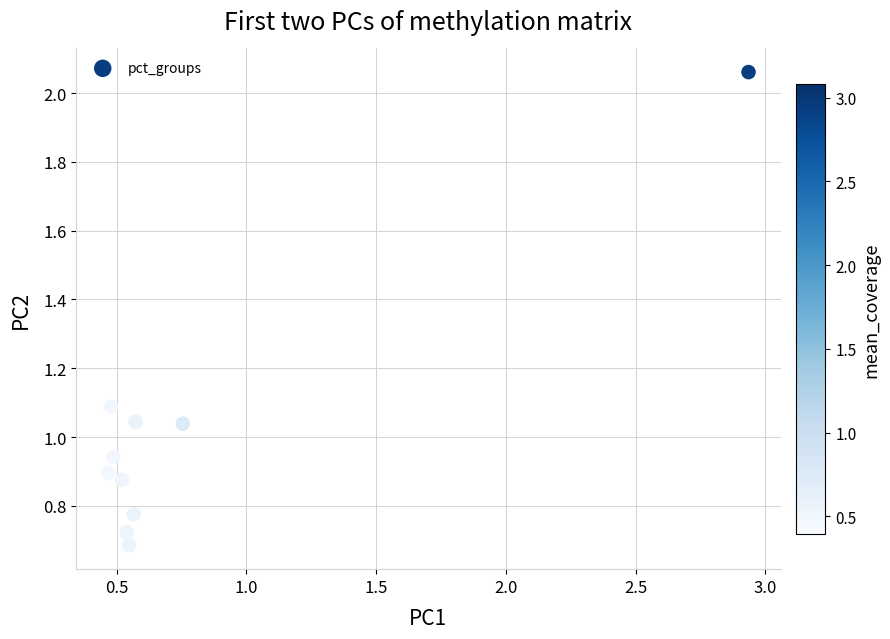

What is the range of X values (max minus min)?

2.5